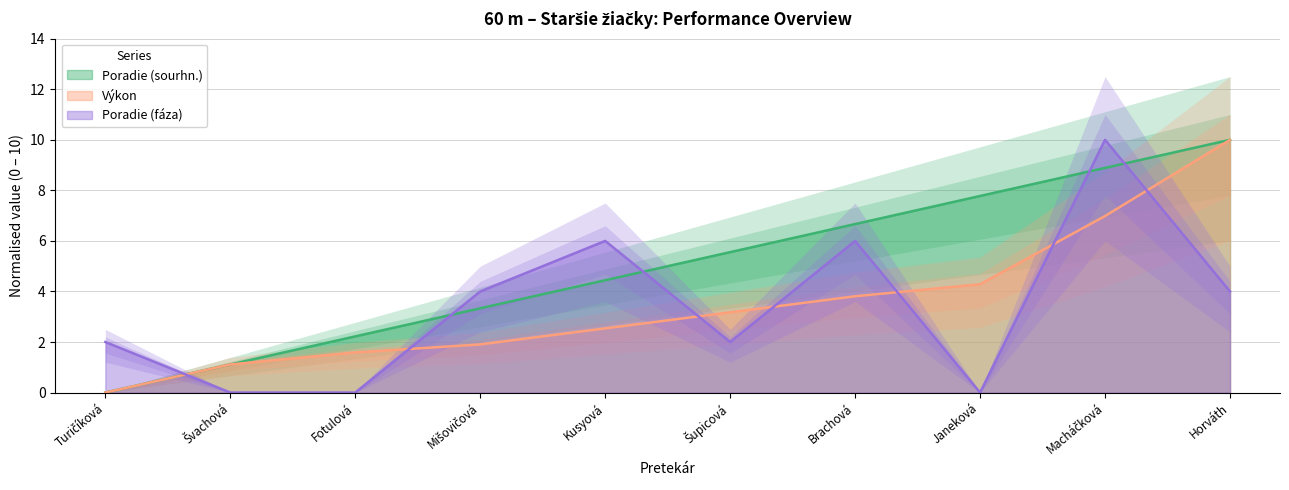

What is the average value of the Výkon series?

3.5